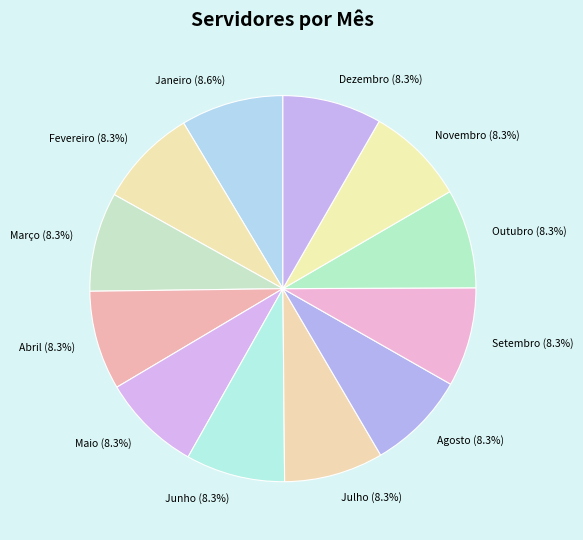

Do Fevereiro and Maio together represent more than half of the pie?

No